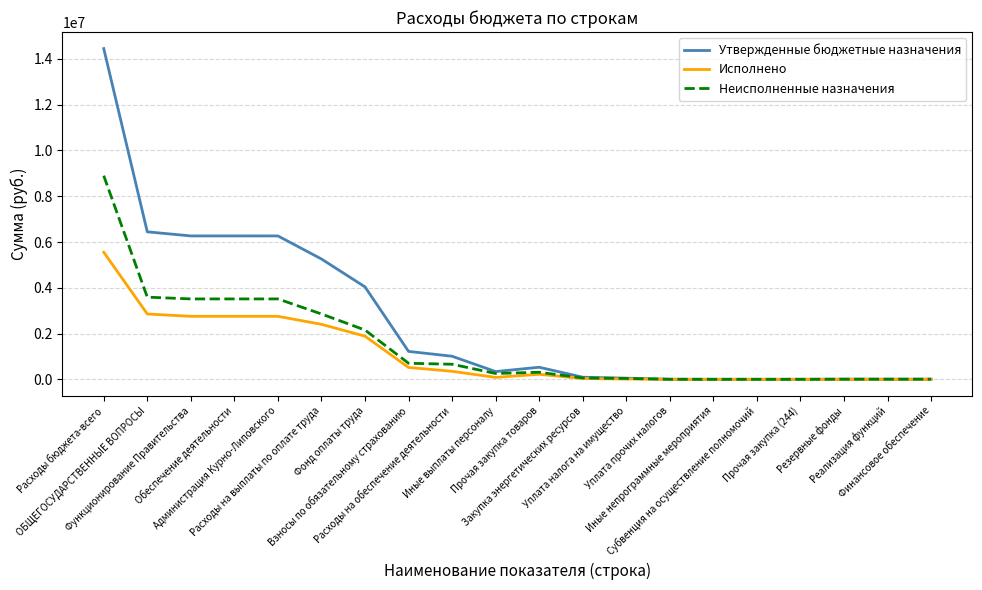

At how many categories does at least one series exceed 1986905?

7